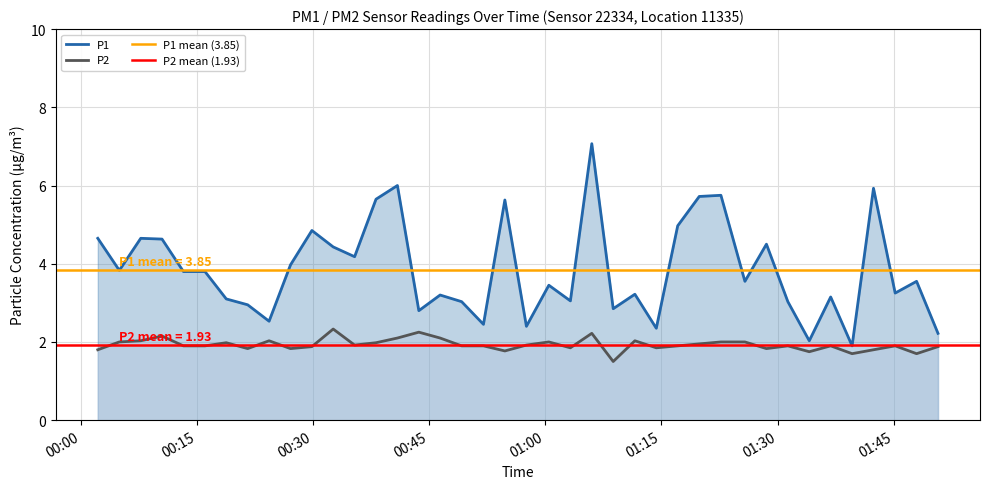

Which series has the largest total across all categories?

P1